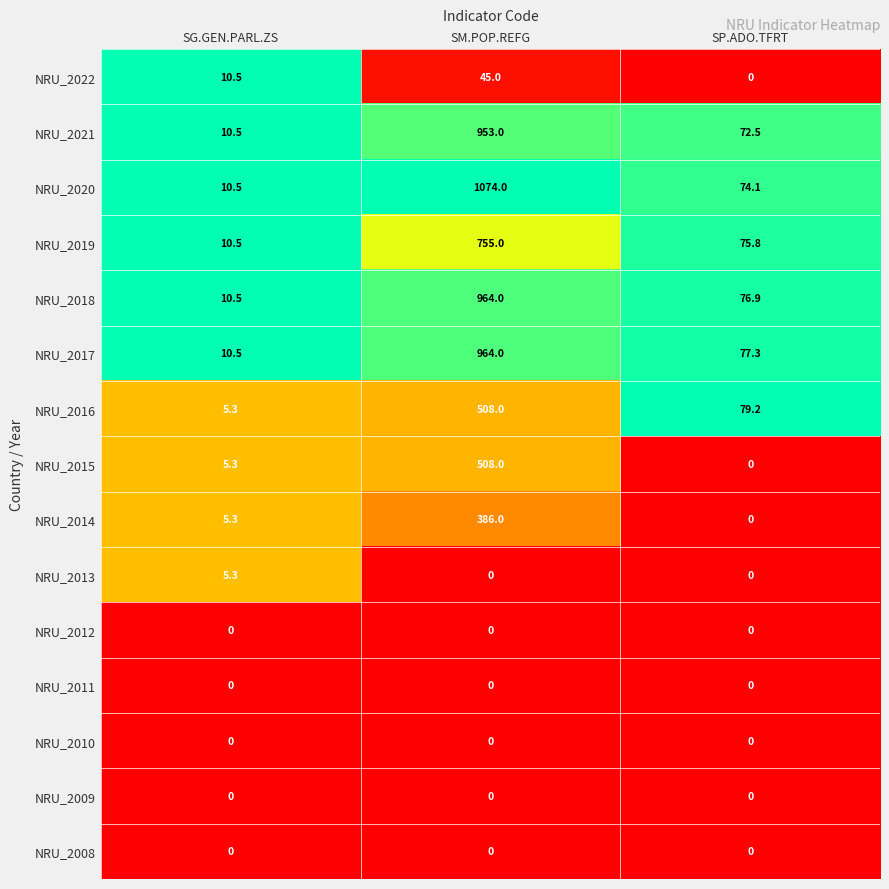

The value of NRU_2019 at SG.GEN.PARL.ZS is 10.5. True or false?

True